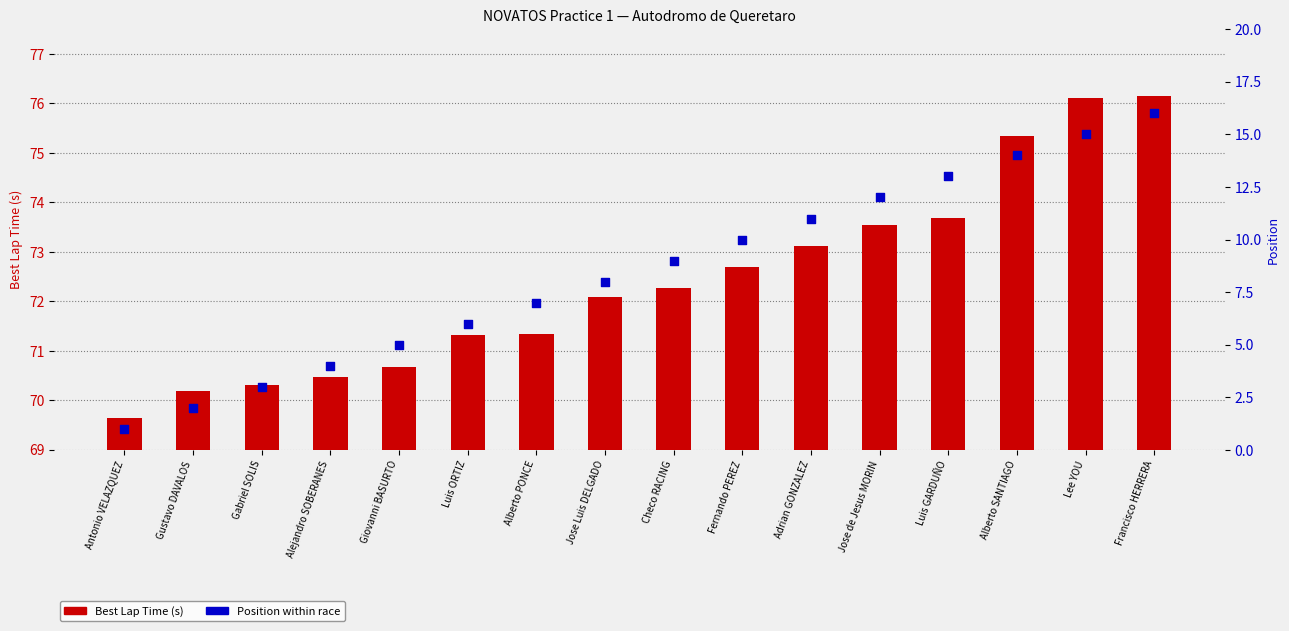

At how many categories does at least one series exceed 4?

16